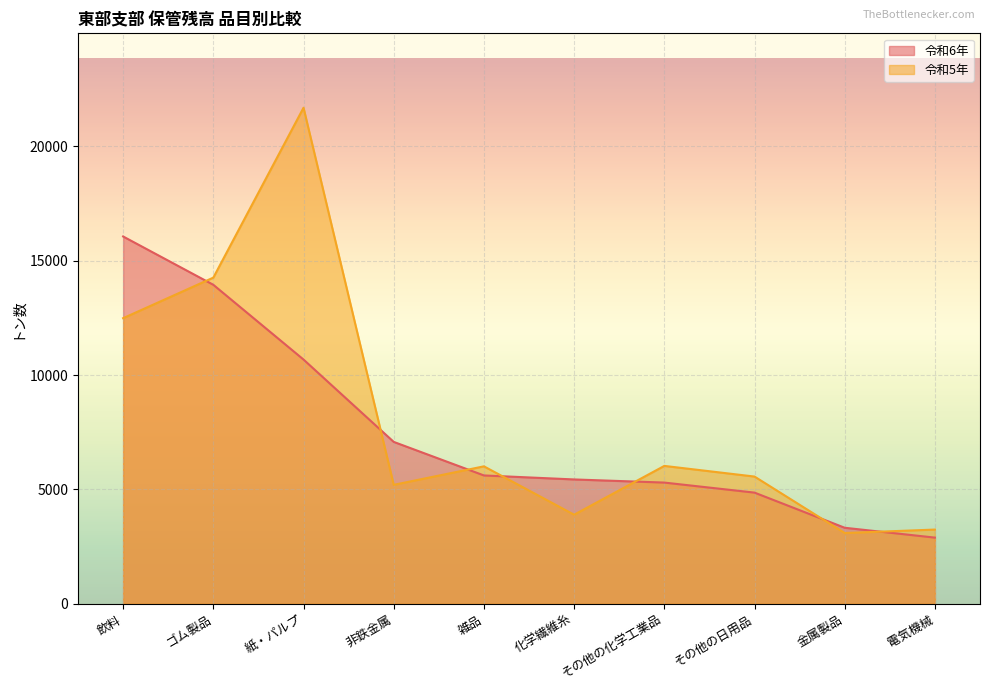

True or false: 令和6年 has a value of 8823 at 飲料.

False